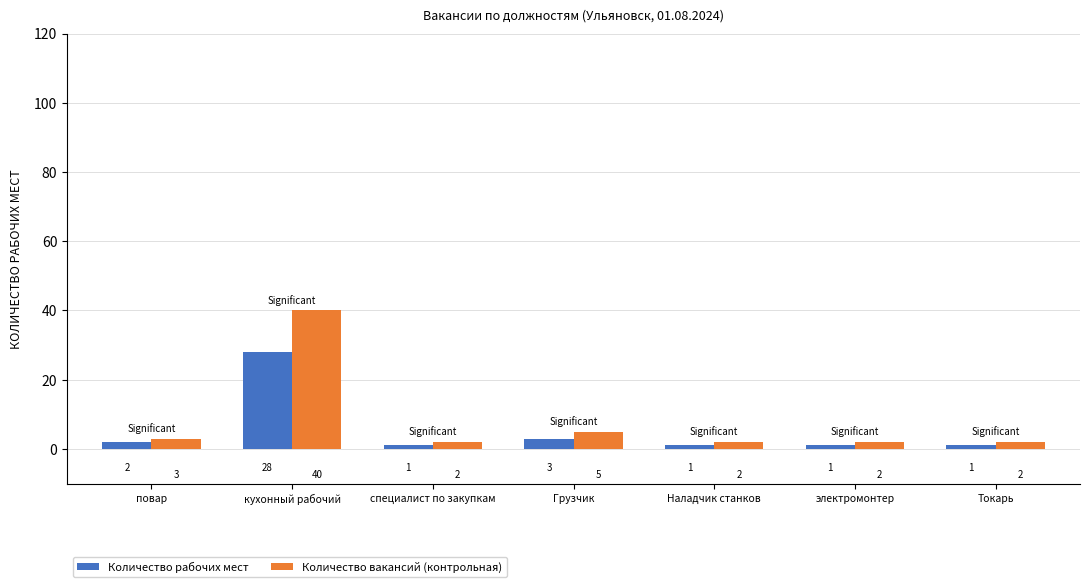

At which label is Количество рабочих мест closest to 14?

Грузчик